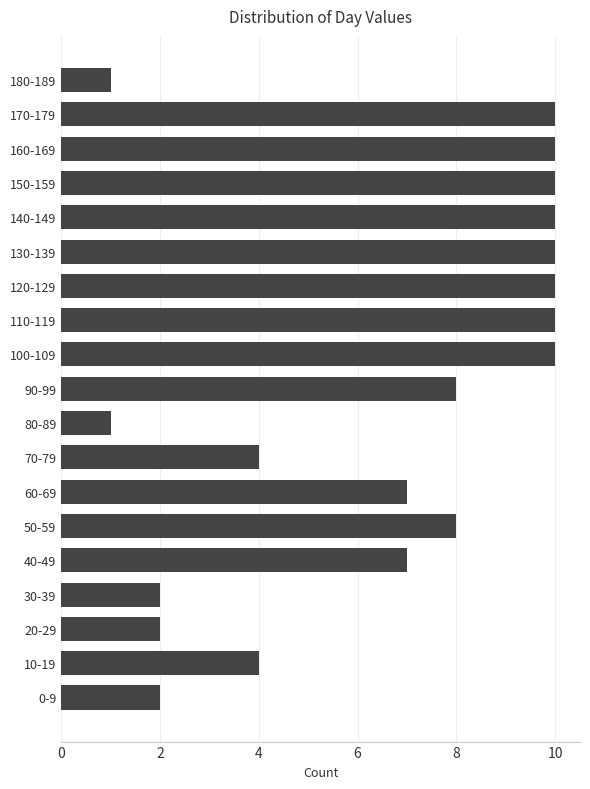

Reading bottom to top, list all the values displayed in this chart.

0-9=2	10-19=4	20-29=2	30-39=2	40-49=7	50-59=8	60-69=7	70-79=4	80-89=1	90-99=8	100-109=10	110-119=10	120-129=10	130-139=10	140-149=10	150-159=10	160-169=10	170-179=10	180-189=1